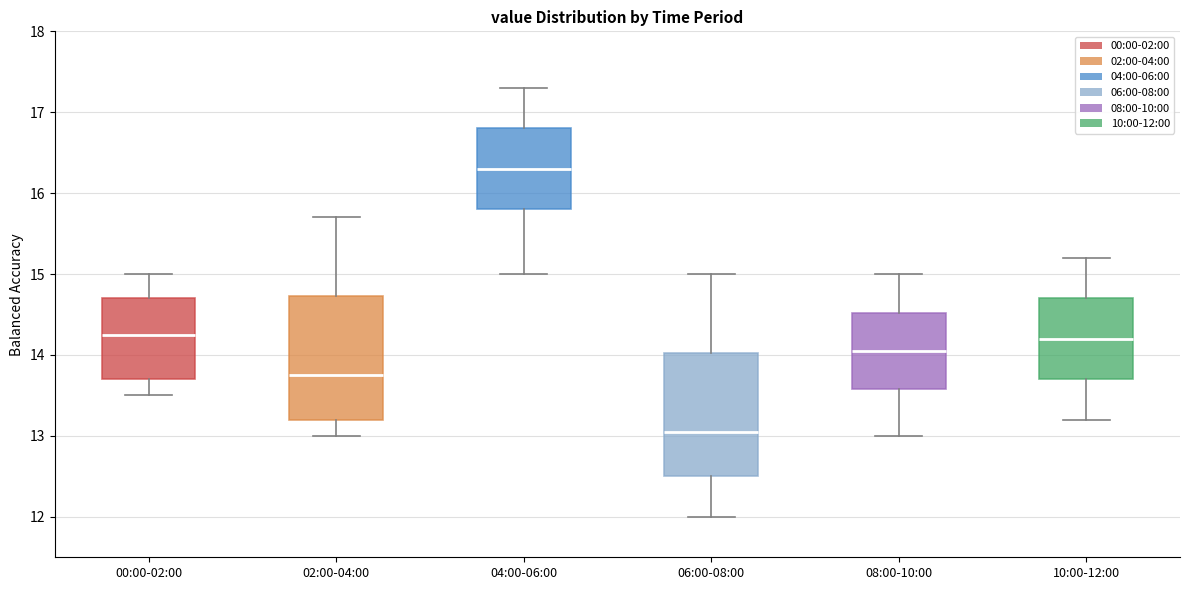

Where is the upper edge of the box for 08:00-10:00 on the y-axis? The values are not printed on the chart, so give them approximately, as read against the axis.

14.5